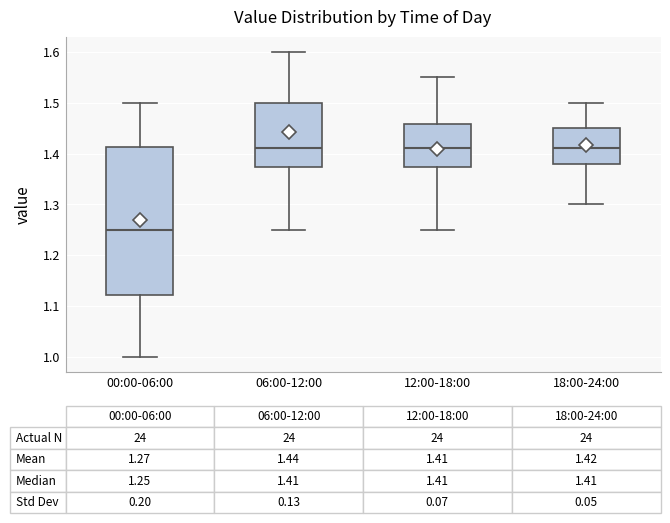

Which box's median line is the lowest?

00:00-06:00